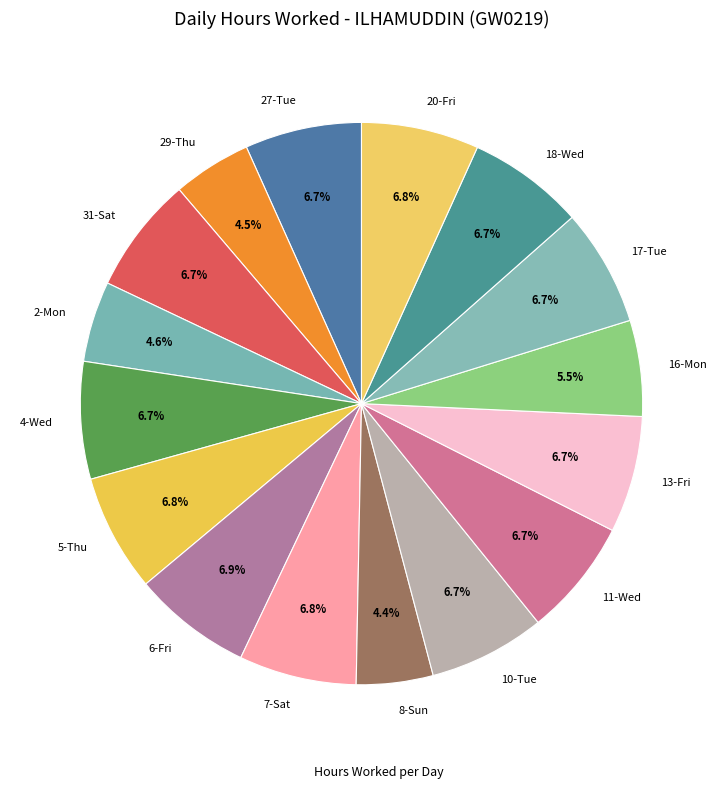

What is the ratio of the value at 29-Thu to the value at 7-Sat?

0.7